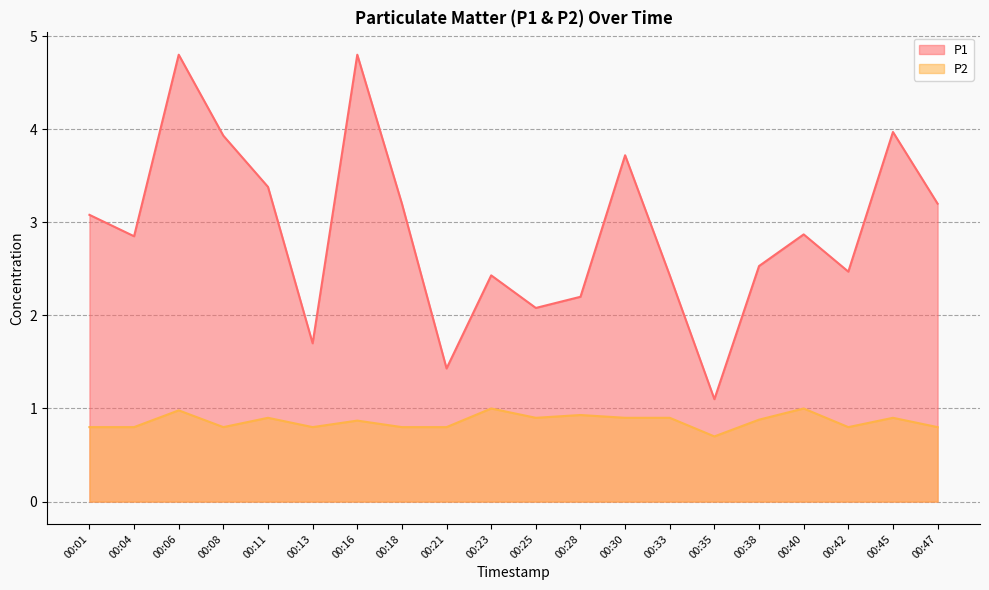

Reading left to right, list all the values displayed in this chart.

P1: 3.1	2.9	4.8	3.9	3.4	1.7	4.8	3.2	1.4	2.4	2.1	2.2	3.7	2.4	1.1	2.5	2.9	2.5	4.0	3.2
P2: 0.8	0.8	1.0	0.8	0.9	0.8	0.9	0.8	0.8	1.0	0.9	0.9	0.9	0.9	0.7	0.9	1.0	0.8	0.9	0.8